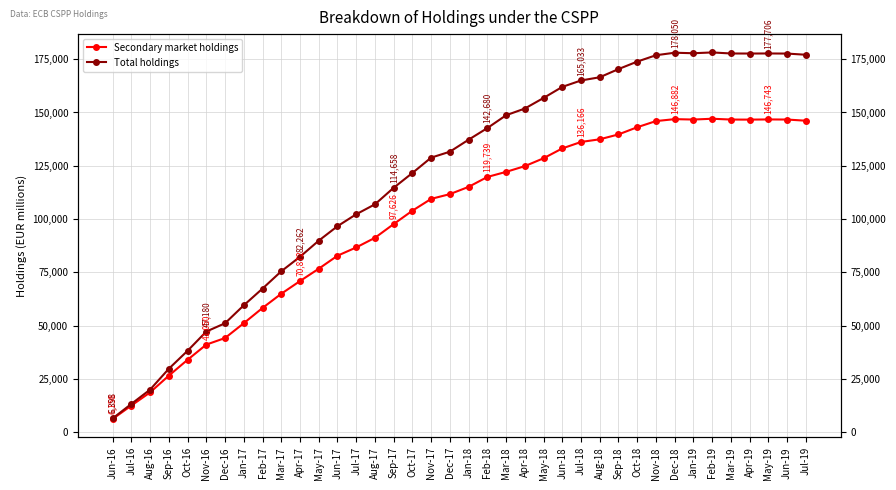

What is the difference between the highest and lowest values at Nov-16?

6130